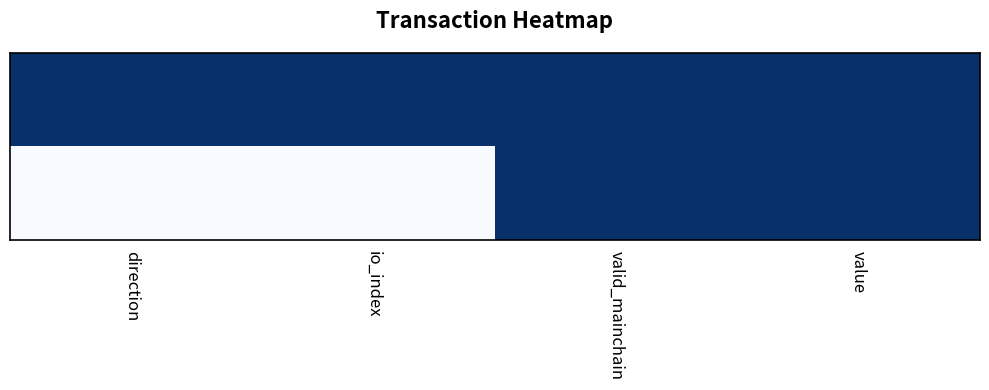

Which has a higher value, valid_mainchain or value?

valid_mainchain